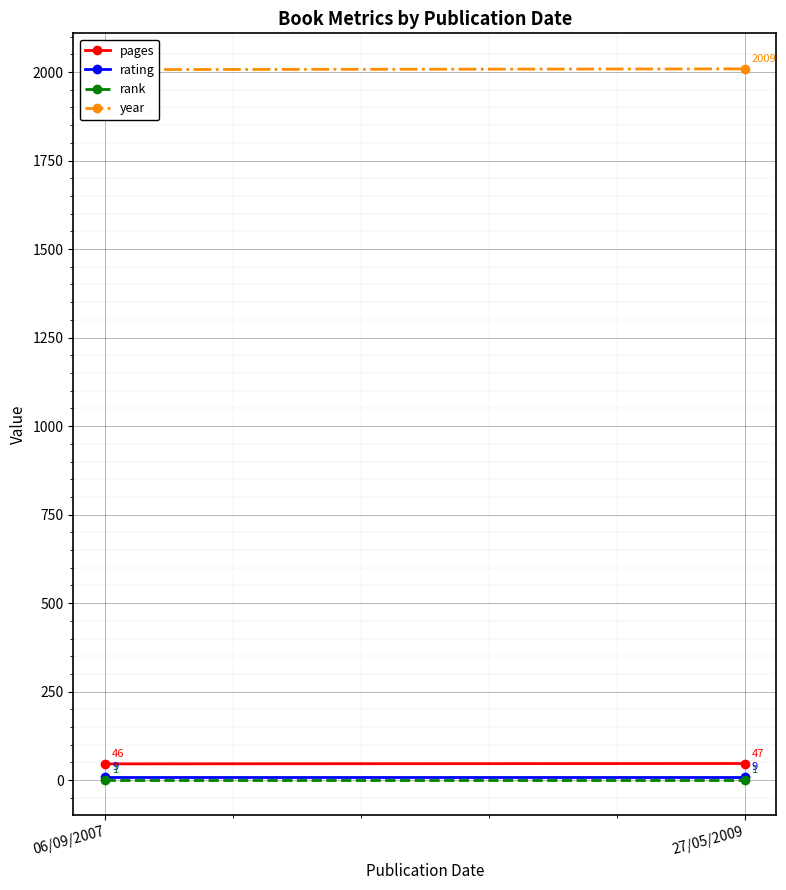

At which label is rating closest to 9?

06/09/2007